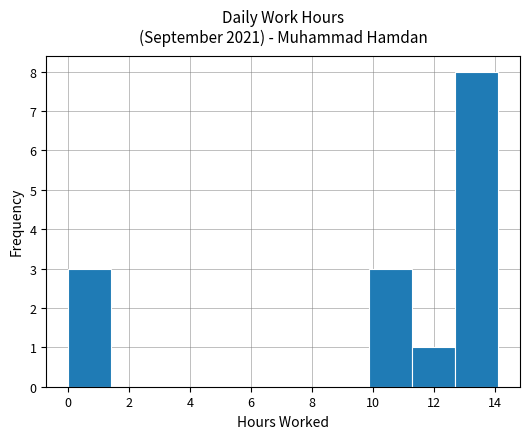

Reading left to right, list every bar in this chart as the range it spans on the x-axis followed by its height. Neither the bar edges nor the heights are printed on the chart, so give them approximately, as read against the axes.

0.0 to 1.4: 3
1.4 to 2.8: 0
2.8 to 4.2: 0
4.2 to 5.6: 0
5.6 to 7.0: 0
7.0 to 8.4: 0
8.4 to 9.8: 0
9.8 to 11.2: 3
11.2 to 12.8: 1
12.8 to 14.2: 8